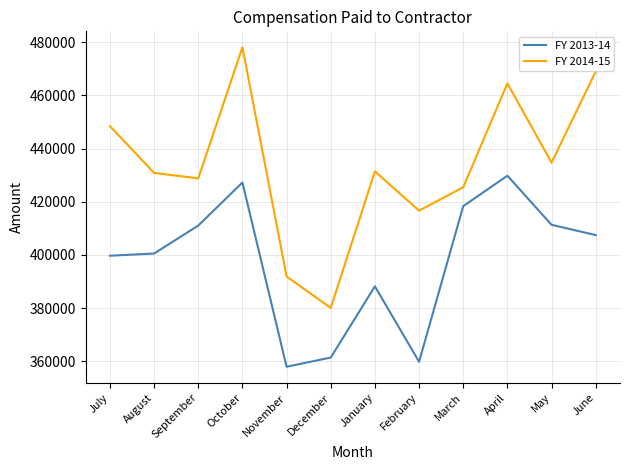

True or false: FY 2013-14 and FY 2014-15 intersect in this chart.

False